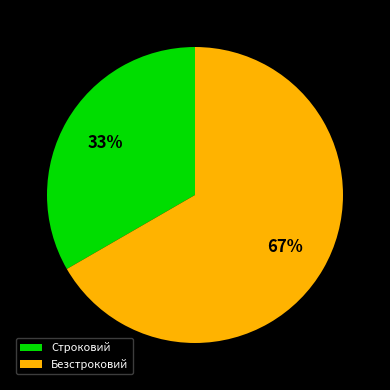

Is there a majority slice in this chart?

Yes